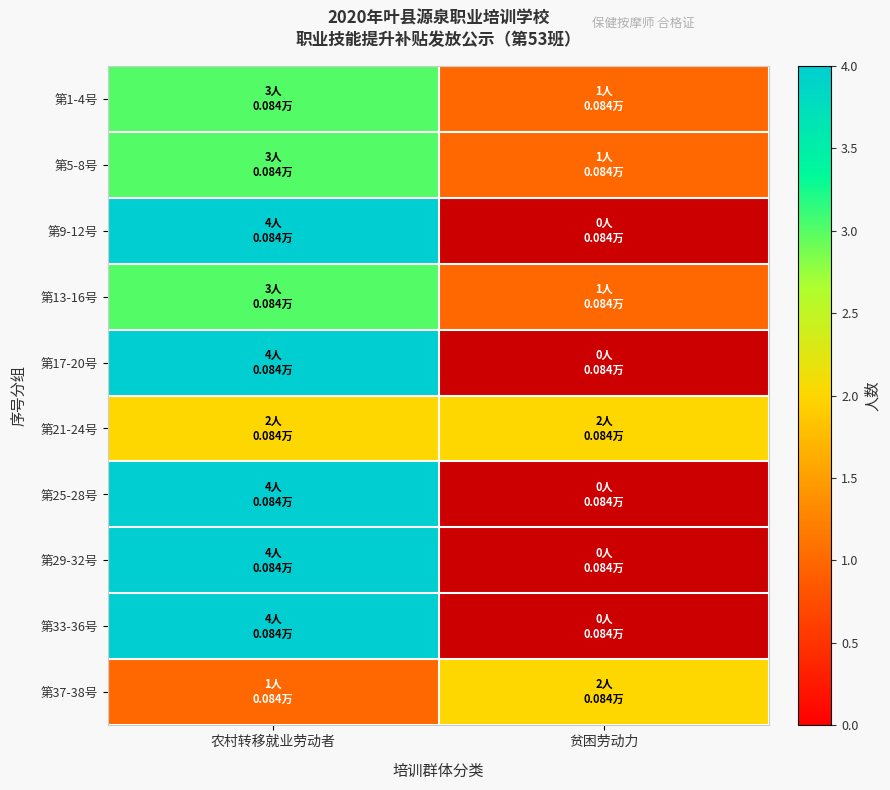

At how many categories does at least one series exceed 3?

1